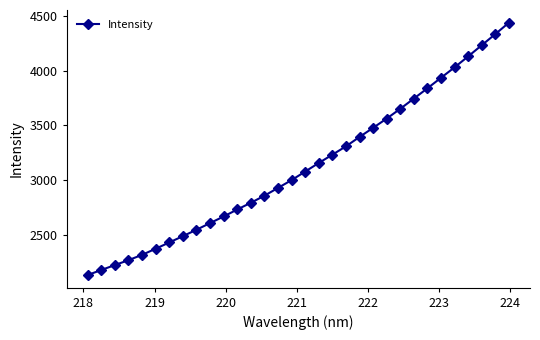

What is the difference between the maximum and minimum values?

2306.8